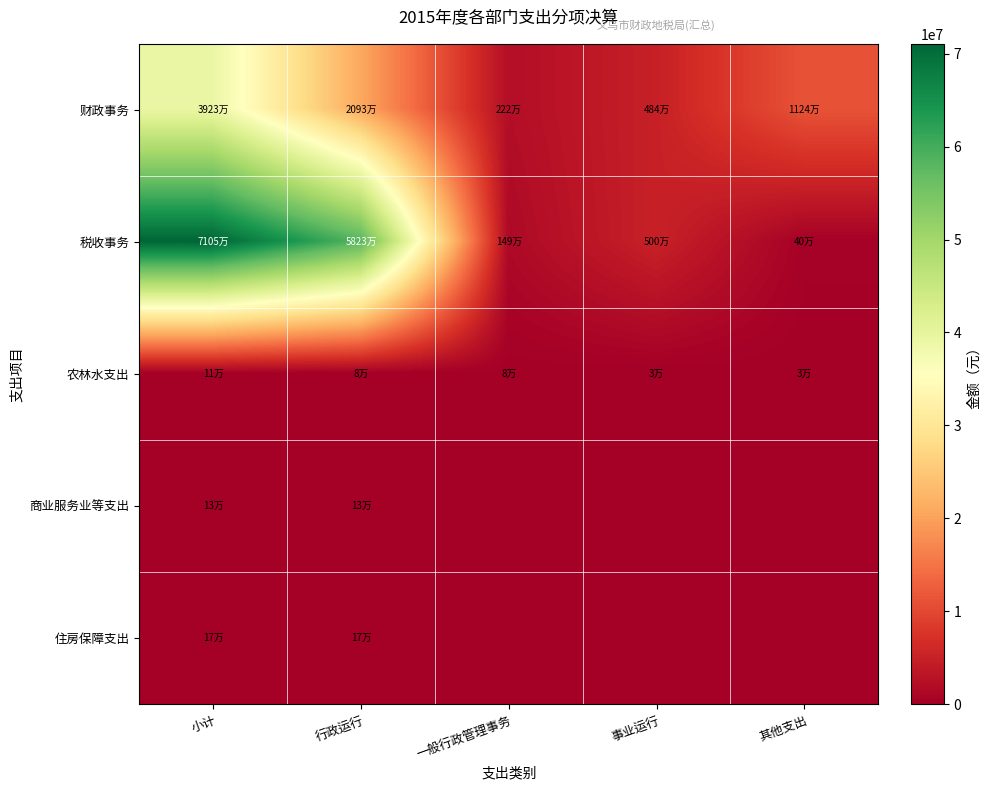

At which category is the sum across all series the highest?

小计